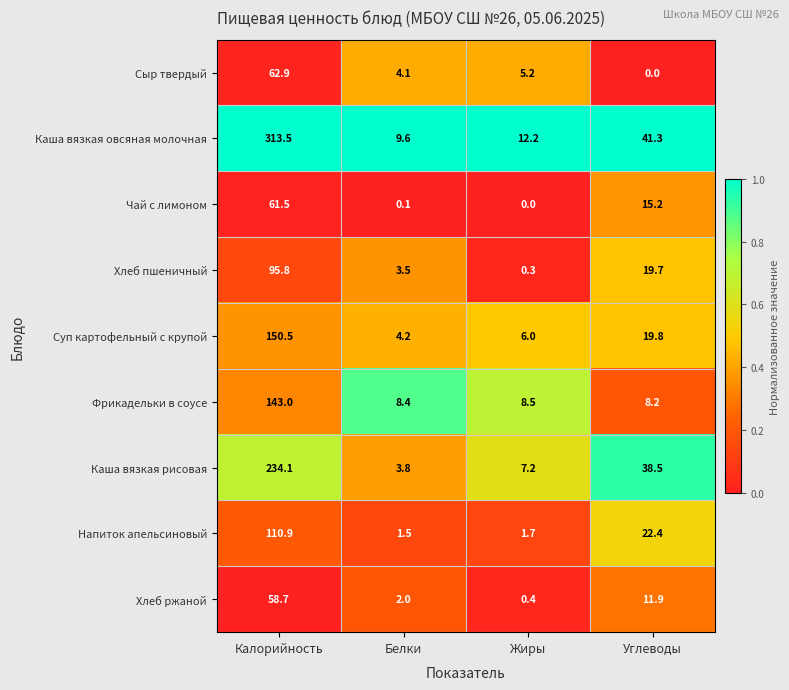

At how many categories does at least one series exceed 0?

4